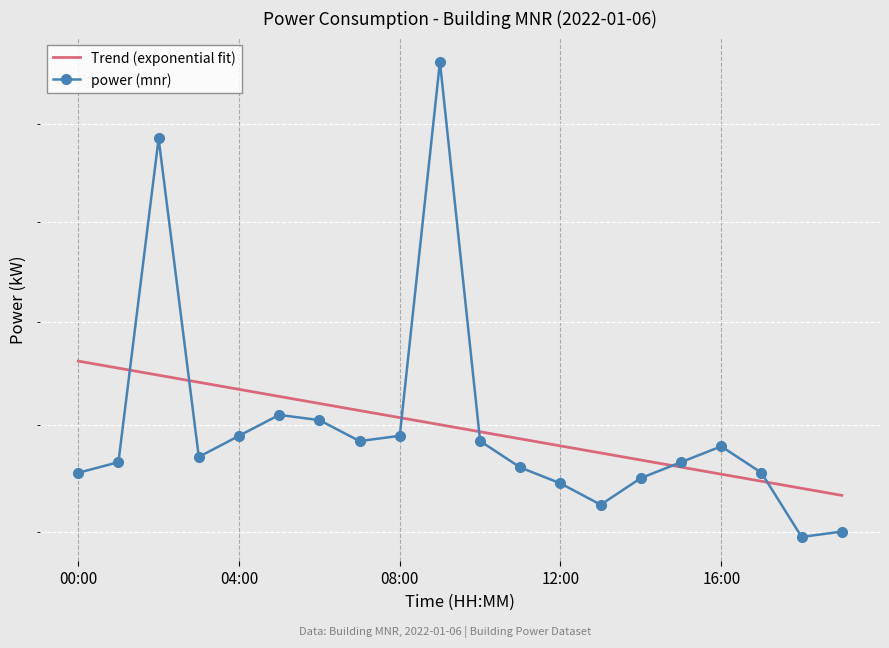

At 7, list the series in order from largest to smallest.

Trend (exponential fit), power (mnr)